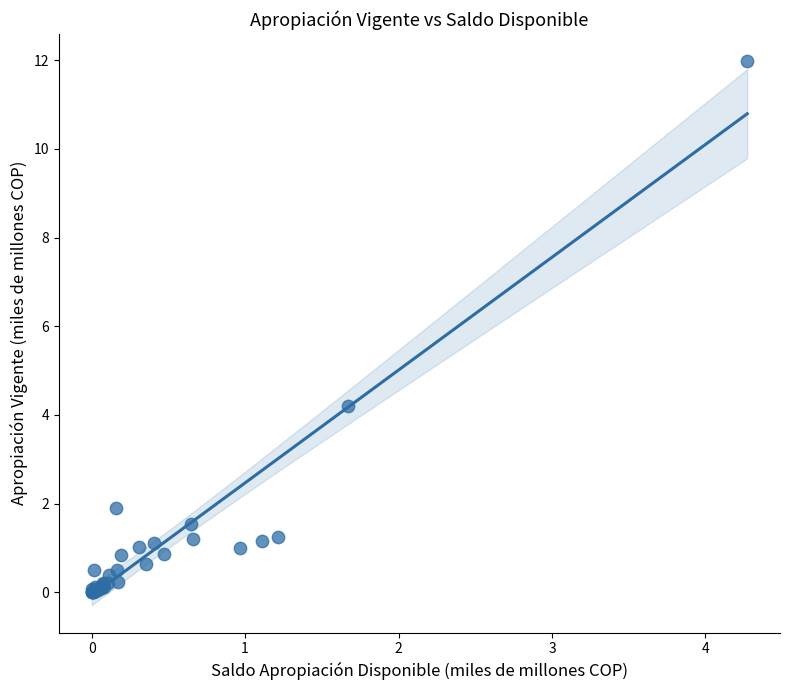

What Y value in the scatter plot is closest to 5?

4.2